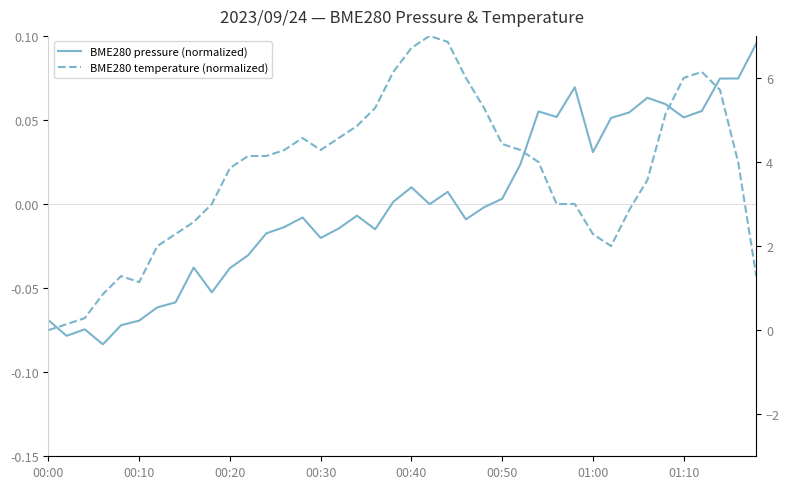

What is the average value of the BME280 temperature (normalized) series?

3.7